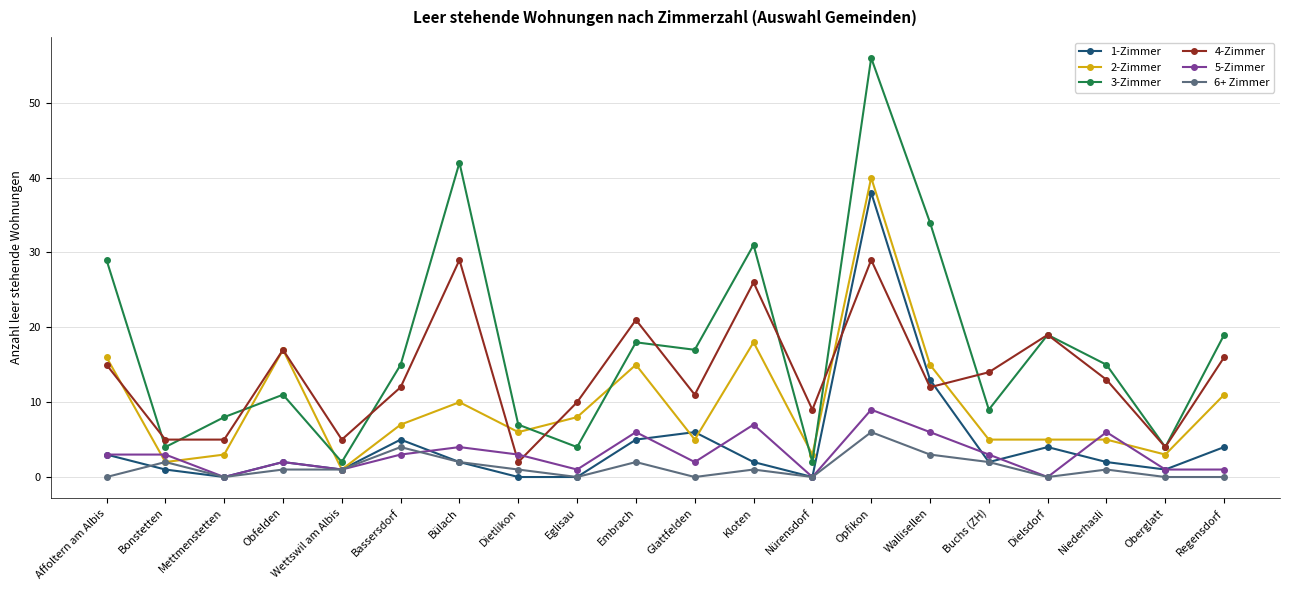

Which series has the largest range (max minus min)?

3-Zimmer